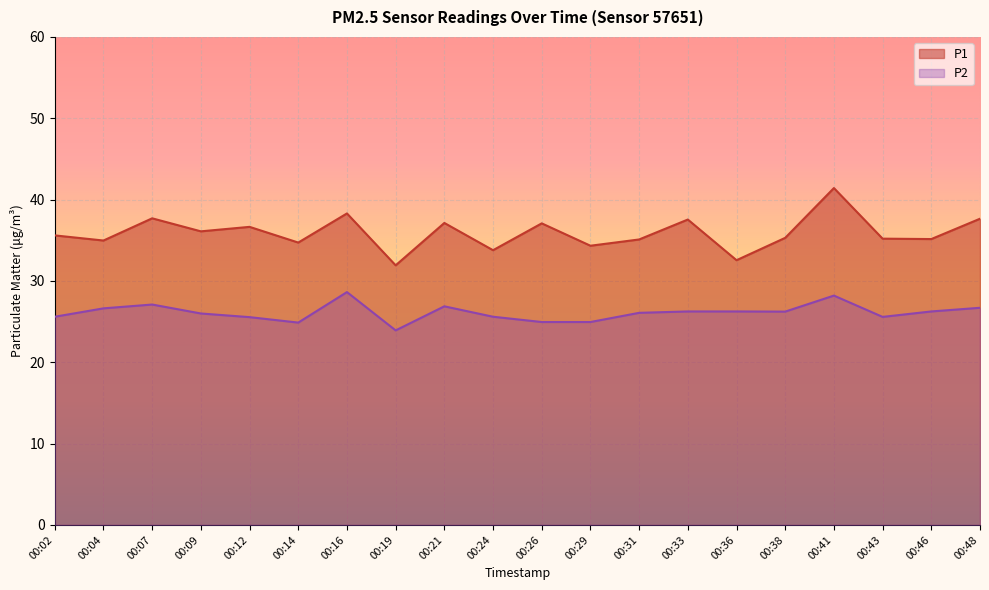

At which category does the chart reach its minimum across all series?

00:19